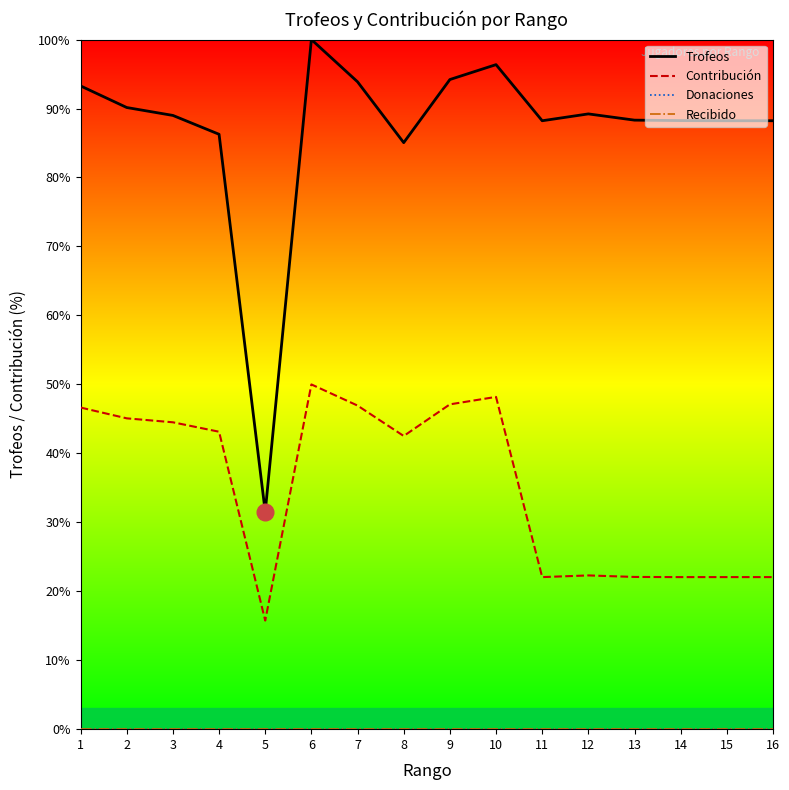

List the series in order of their peak value, lowest first.

Donaciones, Recibido, Contribución, Trofeos